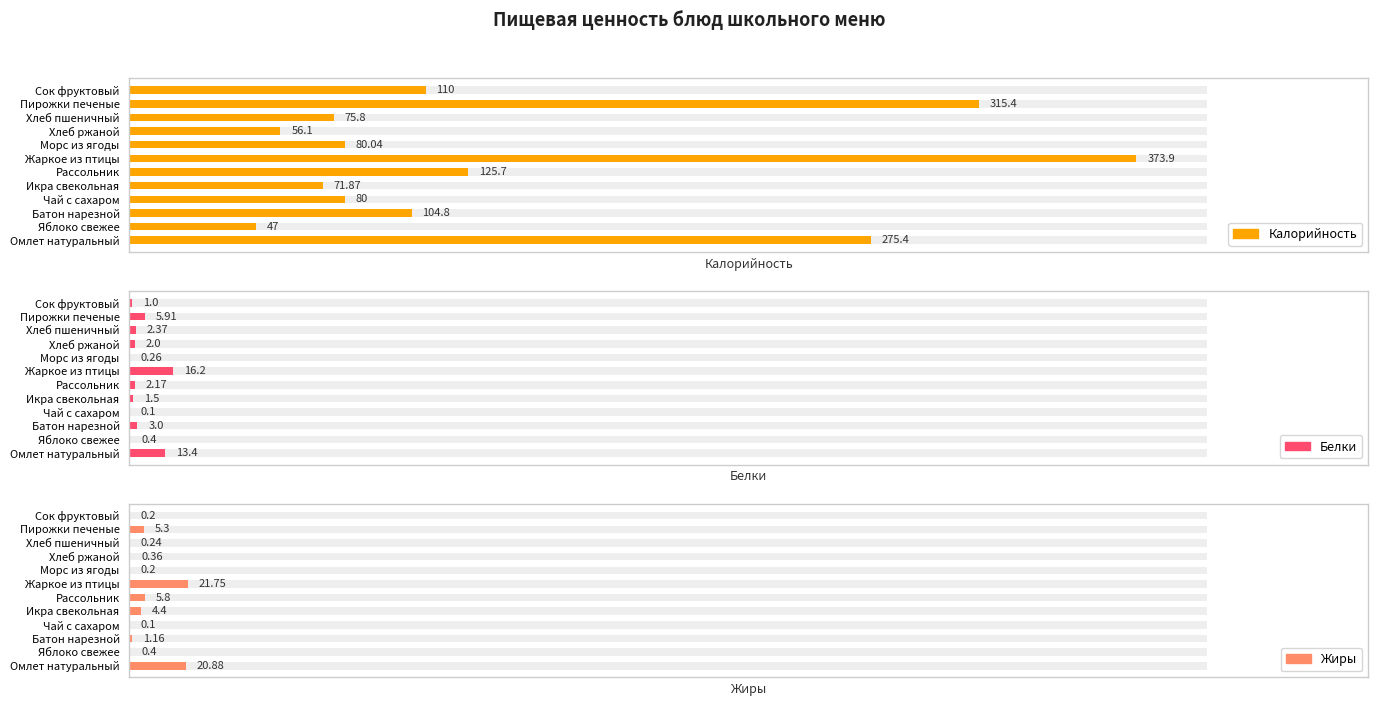

Is it true that Белки equals 3.9 at Батон нарезной?

False